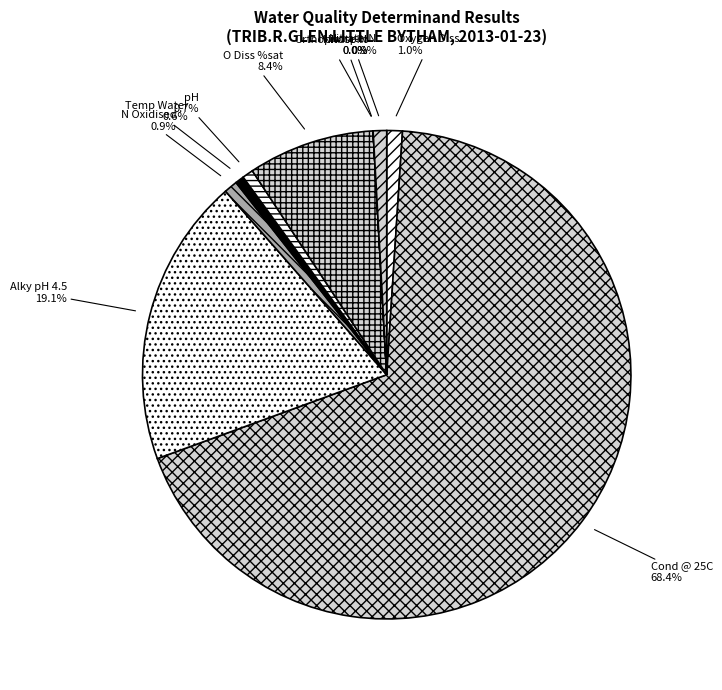

What is the largest slice in the pie chart?

Cond @ 25C